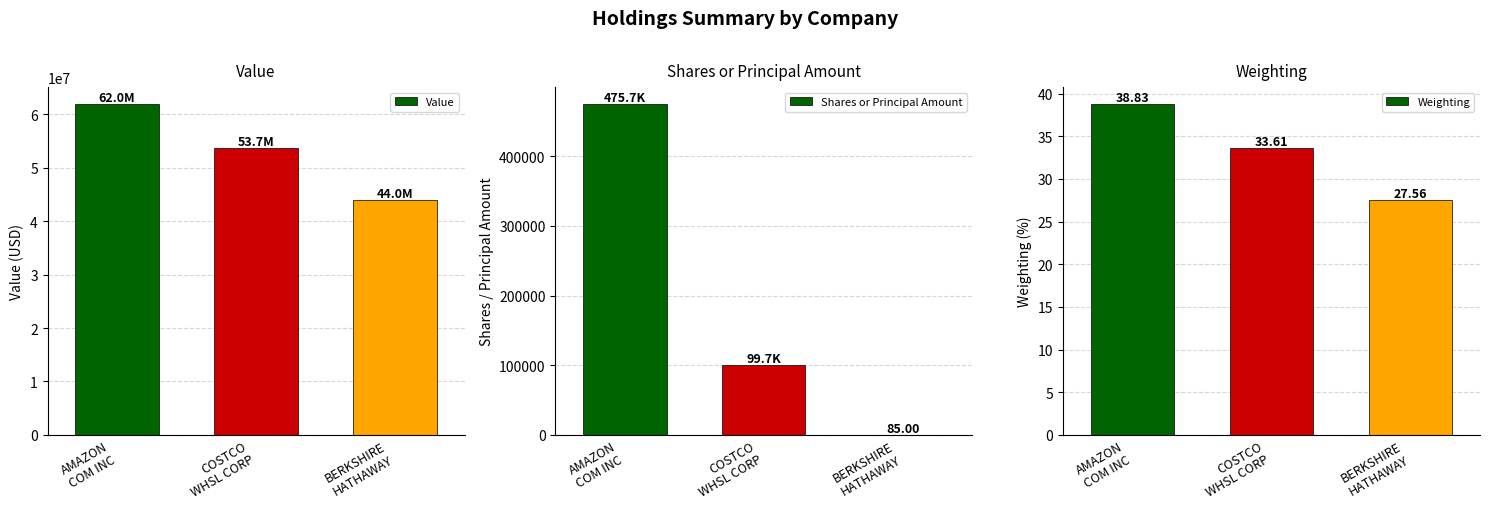

True or false: Shares or Principal Amount has a value of 99691.0 at COSTCO
WHSL CORP.

True